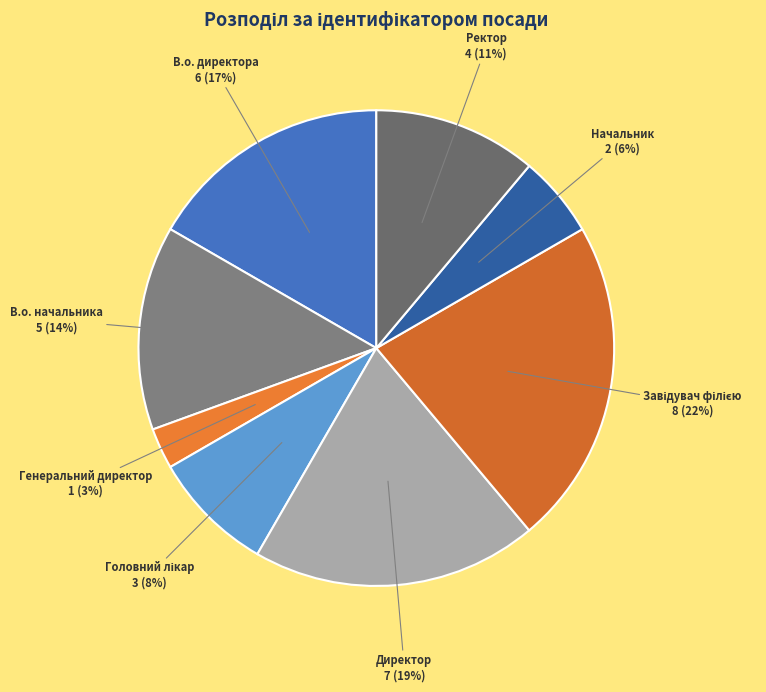

To the nearest percent, what portion does Директор represent?

19%